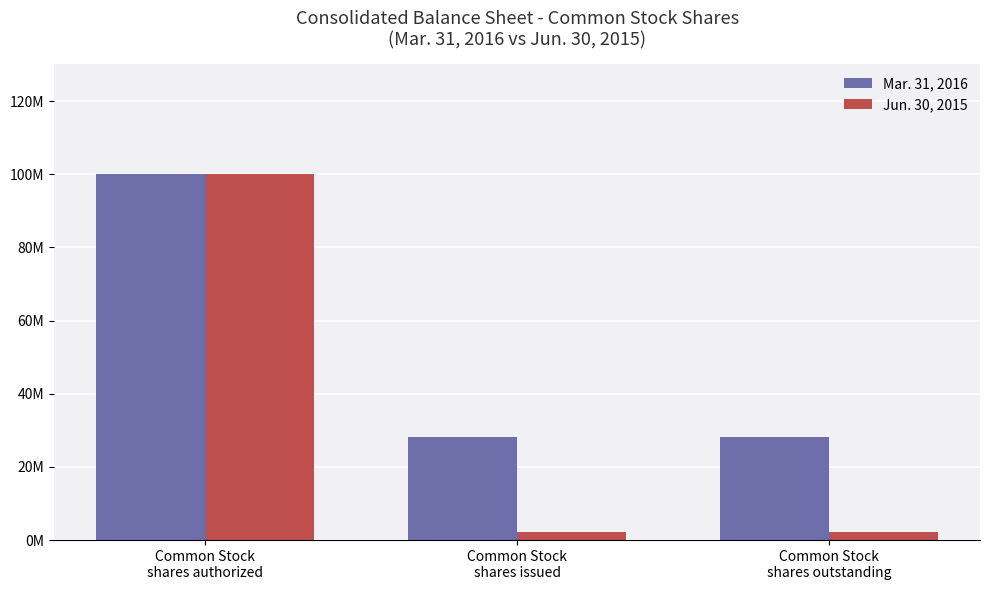

List the labels in order of Jun. 30, 2015 value, largest first.

Common Stock
shares authorized, Common Stock
shares issued, Common Stock
shares outstanding